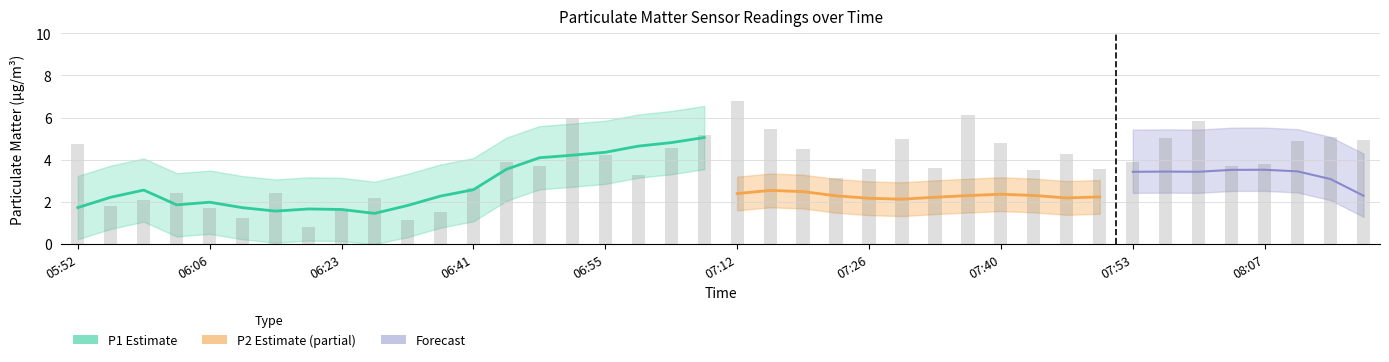

Reading right to left, list all the values displayed in this chart.

4.9	5.1	4.9	3.8	3.7	5.8	5.0	3.9	3.5	4.3	3.5	4.8	6.1	3.6	5.0	3.6	3.1	4.5	5.5	6.8	5.2	4.6	3.3	4.2	6.0	3.7	3.9	2.7	1.5	1.1	2.2	1.6	0.8	2.5	1.2	1.7	2.5	2.1	1.8	4.8